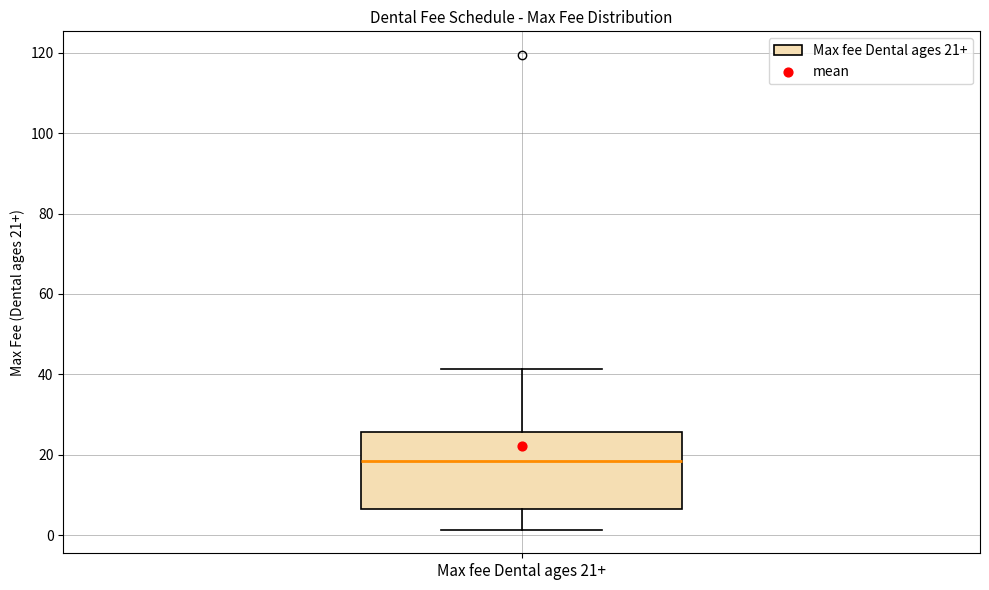

Read this box plot against the y-axis: the position of the median line, the range covered by the box, and the ends of both whiskers. The values are not printed on the chart, so give them approximately, as read against the axis.

median 18, box 6 to 26, whiskers 2 to 42